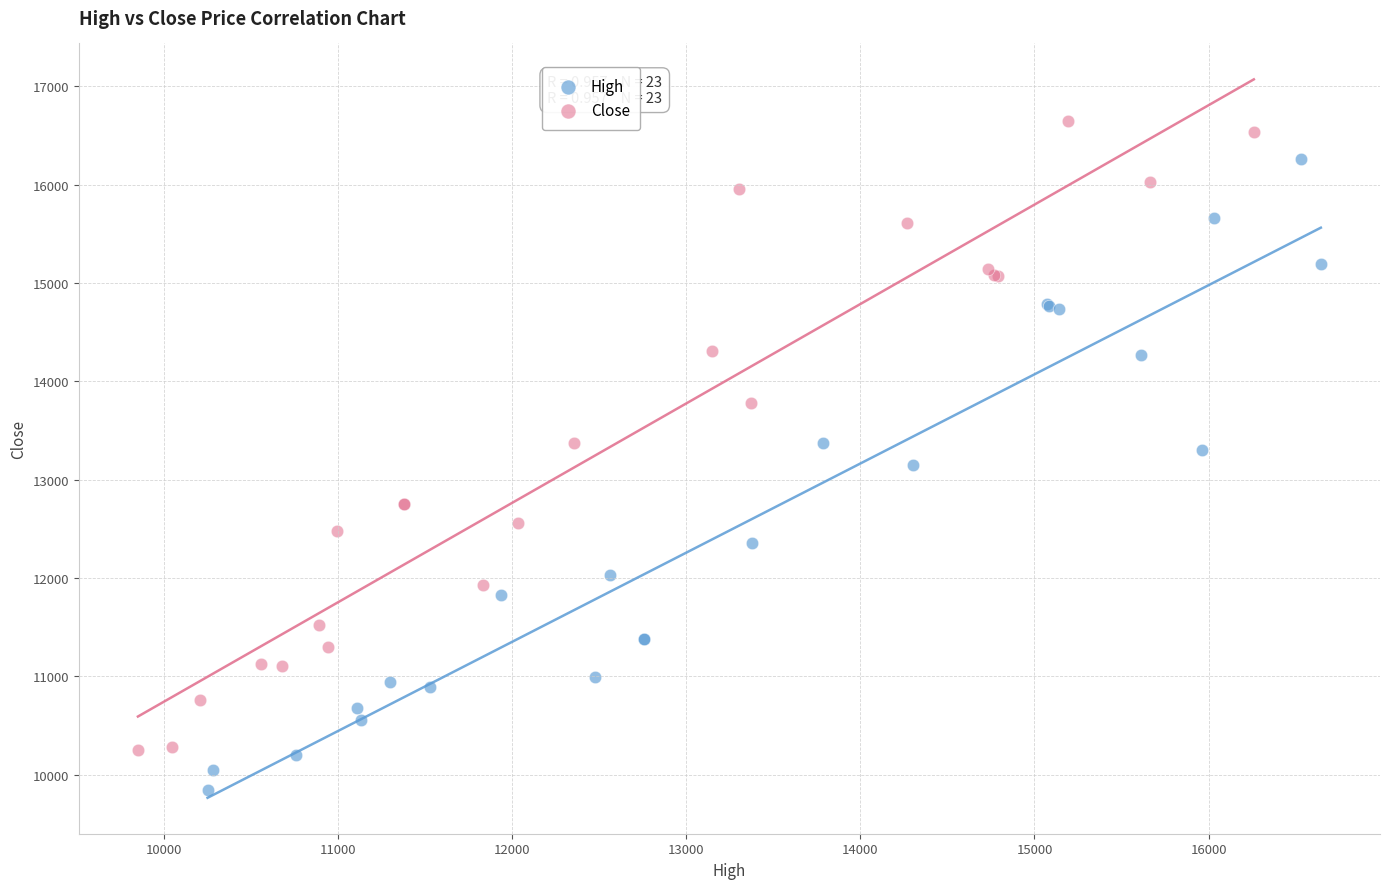

Which series reaches the minimum Y coordinate?

High